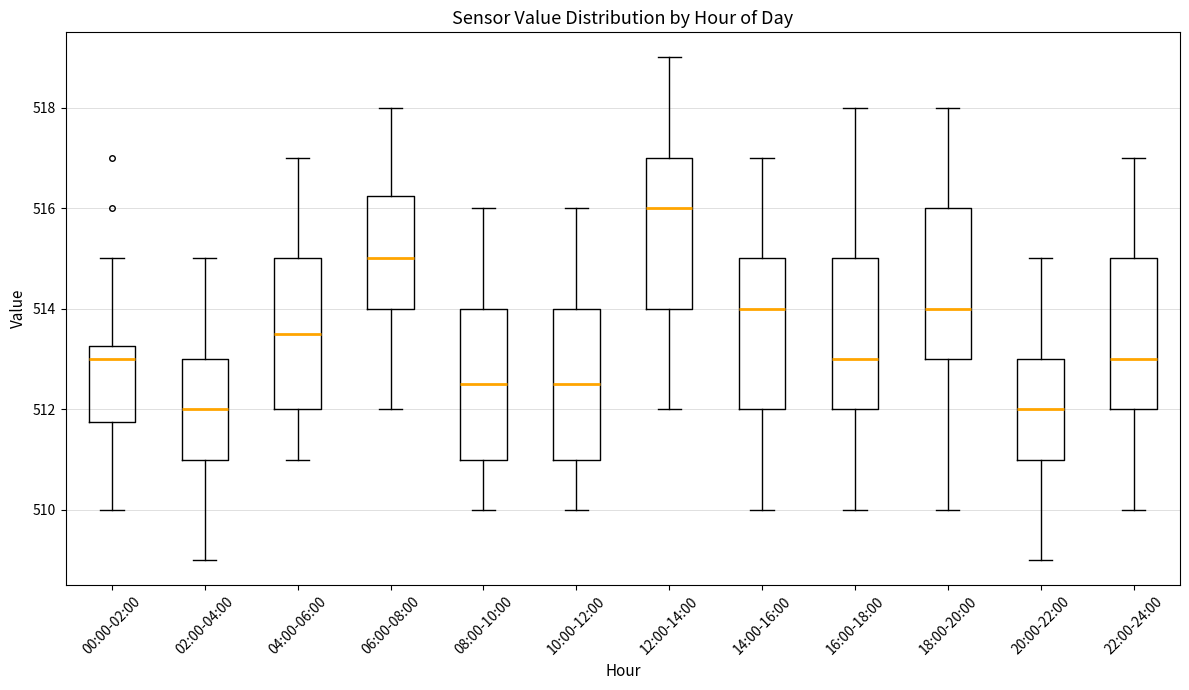

Reading left to right, transcribe this box plot: for each box, give where its median line is, the range the box spans, and where its two whiskers end, as read against the y-axis. The values are not printed on the chart, so give them approximately, as read against the axis.

00:00-02:00: median 513.0, box 511.8 to 513.2, whiskers 510.0 to 515.0
02:00-04:00: median 512.0, box 511.0 to 513.0, whiskers 509.0 to 515.0
04:00-06:00: median 513.6, box 512.0 to 515.0, whiskers 511.0 to 517.0
06:00-08:00: median 515.0, box 514.0 to 516.2, whiskers 512.0 to 518.0
08:00-10:00: median 512.6, box 511.0 to 514.0, whiskers 510.0 to 516.0
10:00-12:00: median 512.6, box 511.0 to 514.0, whiskers 510.0 to 516.0
12:00-14:00: median 516.0, box 514.0 to 517.0, whiskers 512.0 to 519.0
14:00-16:00: median 514.0, box 512.0 to 515.0, whiskers 510.0 to 517.0
16:00-18:00: median 513.0, box 512.0 to 515.0, whiskers 510.0 to 518.0
18:00-20:00: median 514.0, box 513.0 to 516.0, whiskers 510.0 to 518.0
20:00-22:00: median 512.0, box 511.0 to 513.0, whiskers 509.0 to 515.0
22:00-24:00: median 513.0, box 512.0 to 515.0, whiskers 510.0 to 517.0